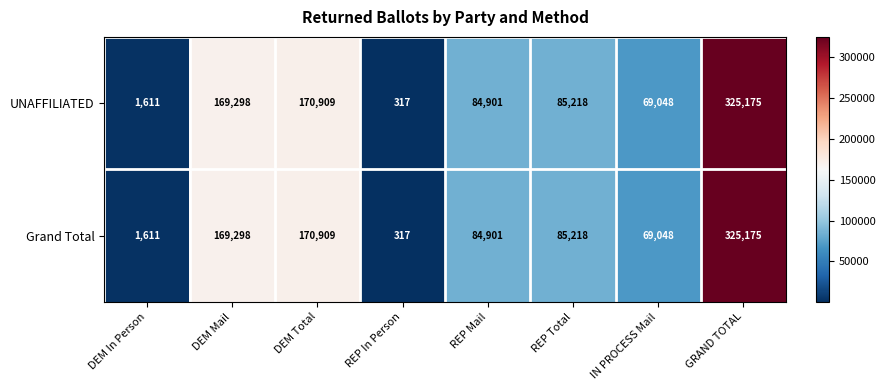

Rank the categories by Grand Total value from lowest to highest.

REP In Person, DEM In Person, IN PROCESS Mail, REP Mail, REP Total, DEM Mail, DEM Total, GRAND TOTAL